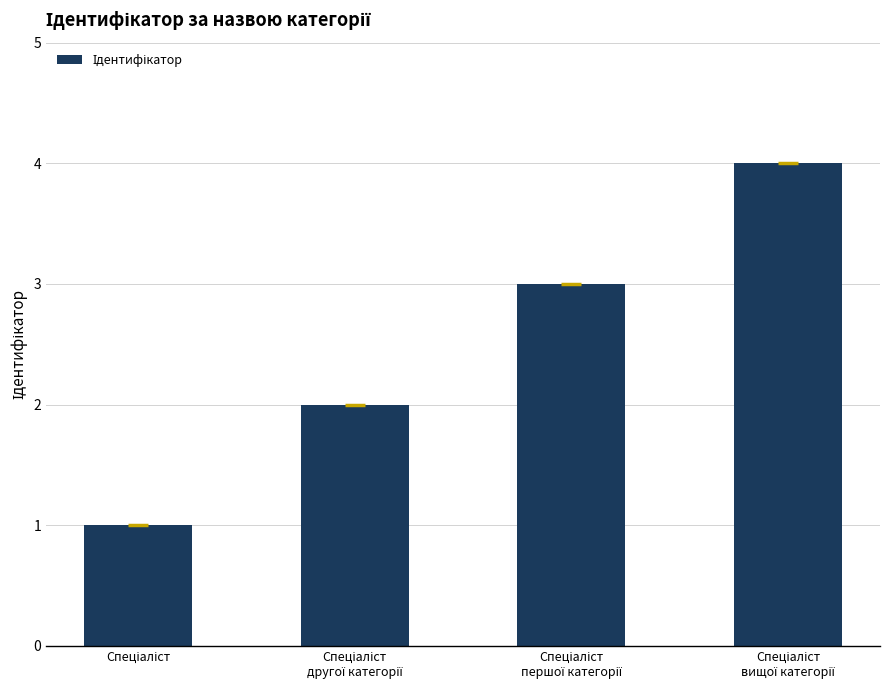

What is the greatest value displayed?

4